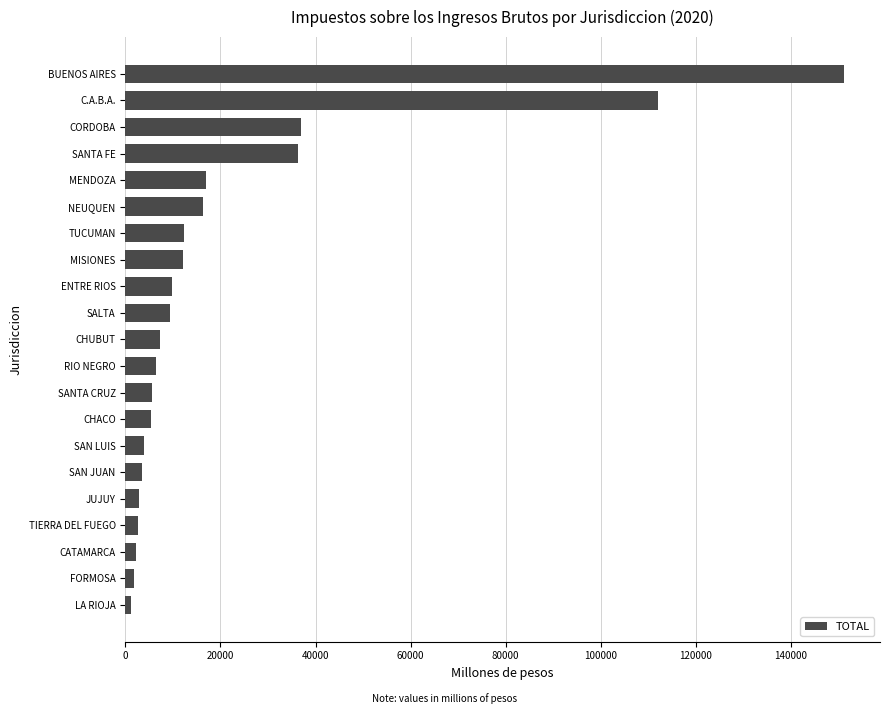

Which has a higher value, TUCUMAN or CORDOBA?

CORDOBA